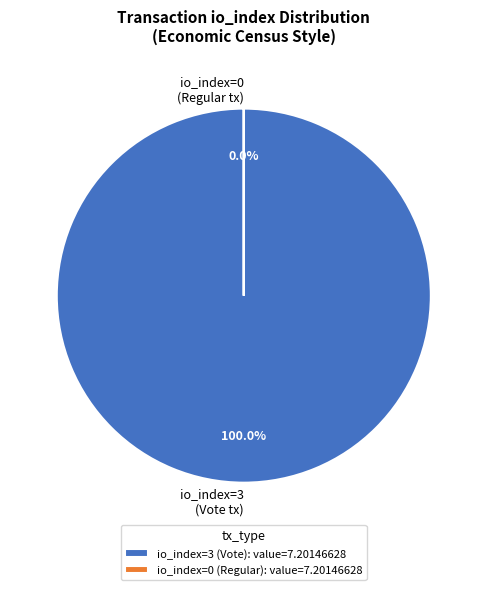

Which category has the biggest portion of the pie?

io_index=3 (Vote)